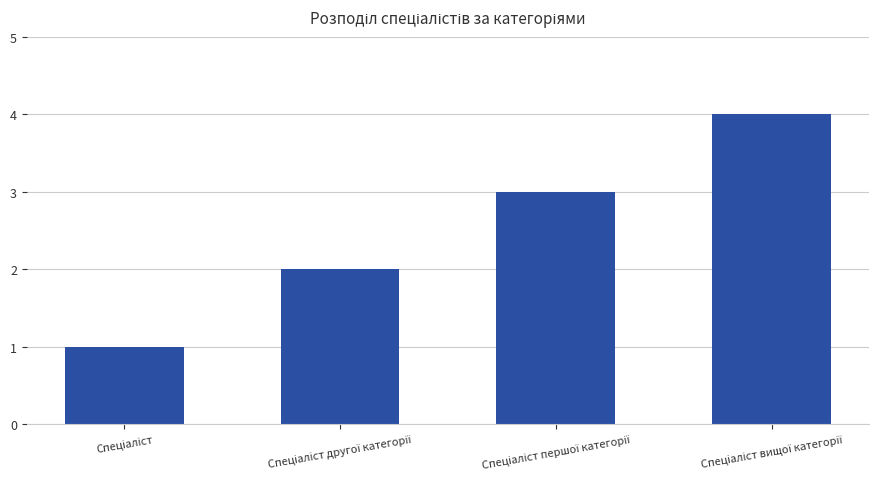

What is the greatest value displayed?

4